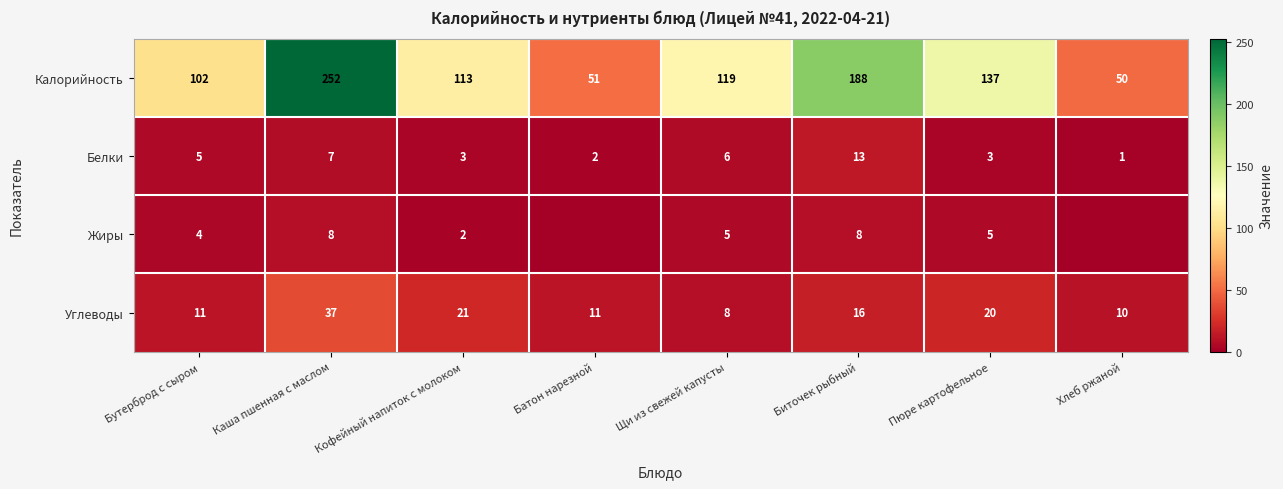

What is the total value across all series at Хлеб ржаной?

61